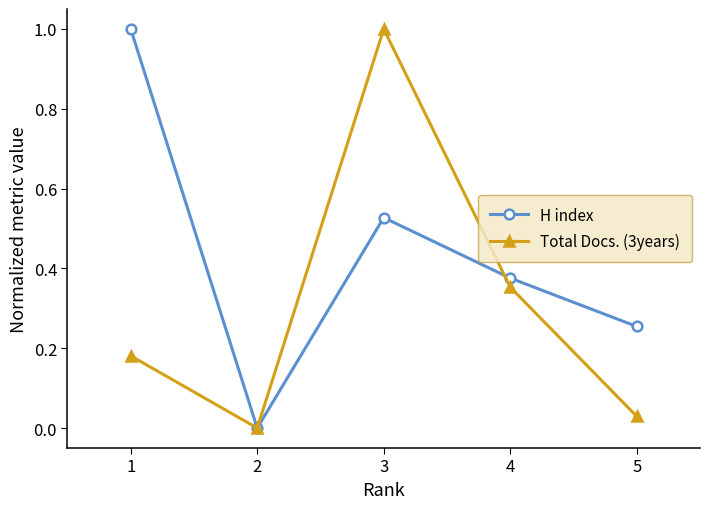

How many data points in Total Docs. (3years) are above 0?

4